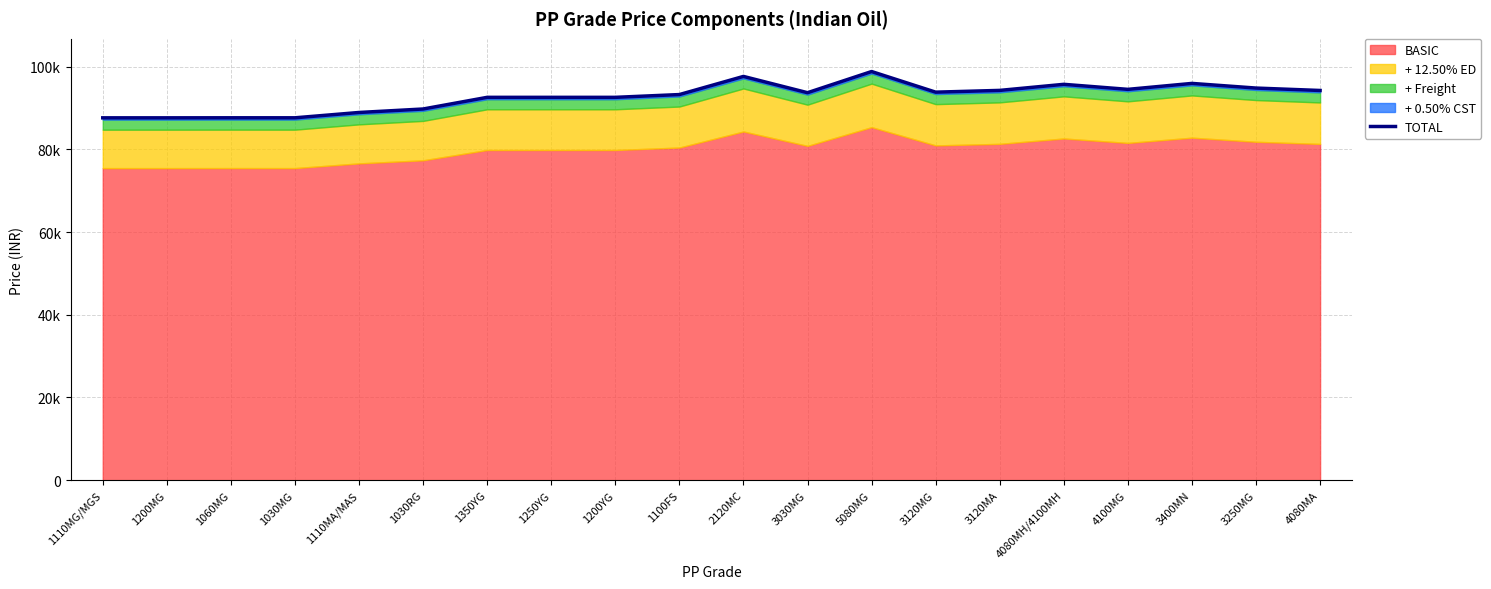

What is the value of the 4th point from the left?

87618.5